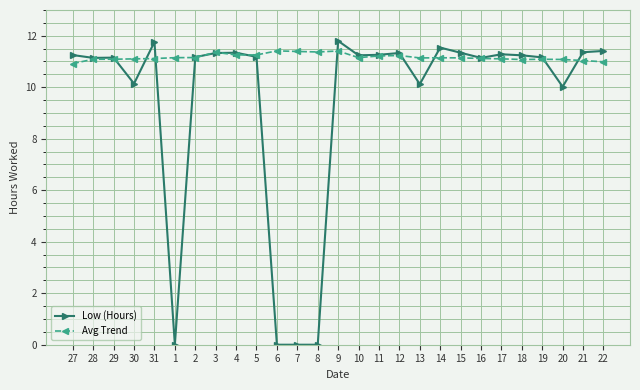

Which series has the largest range (max minus min)?

Low (Hours)